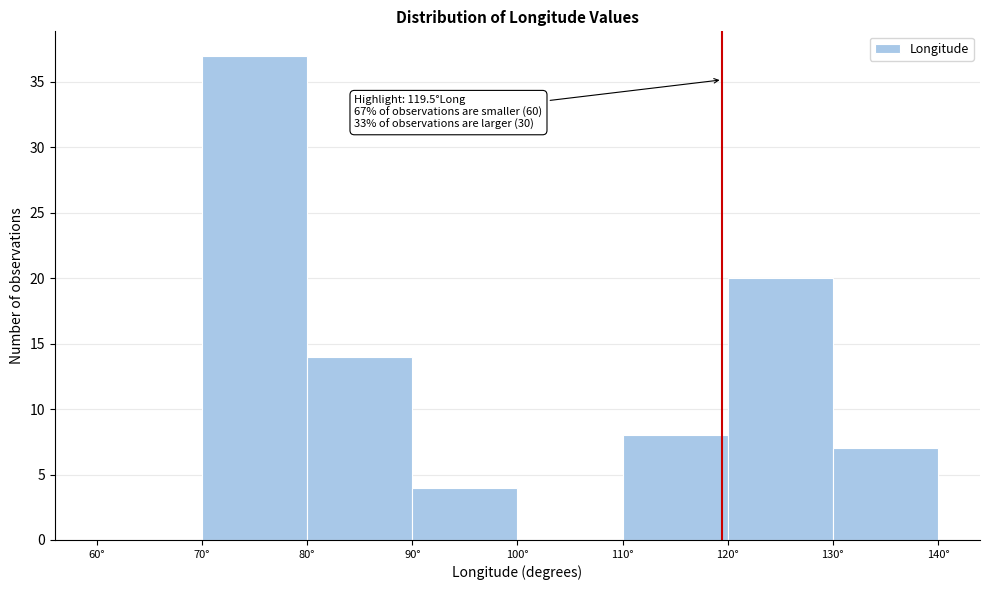

Over which range of the x-axis is the bar tallest?

70 to 80